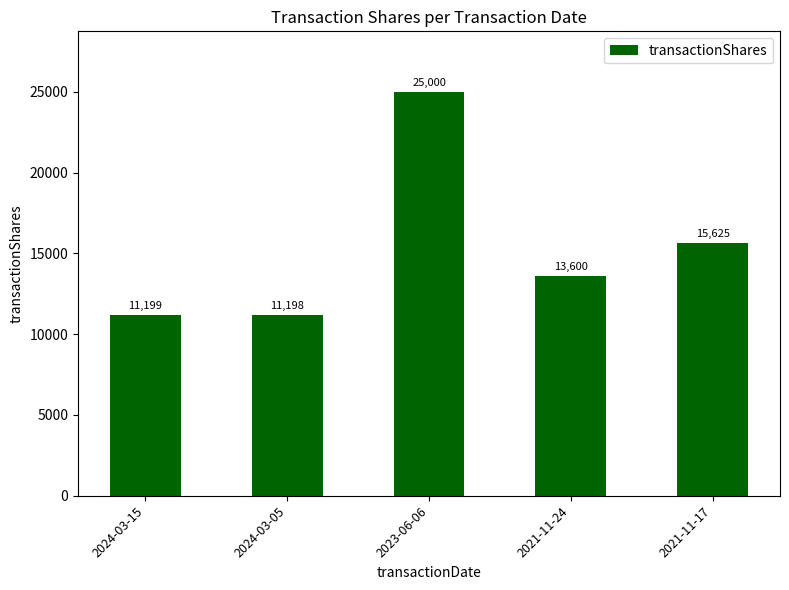

What is the label of the 4th bar from the left?

2021-11-24